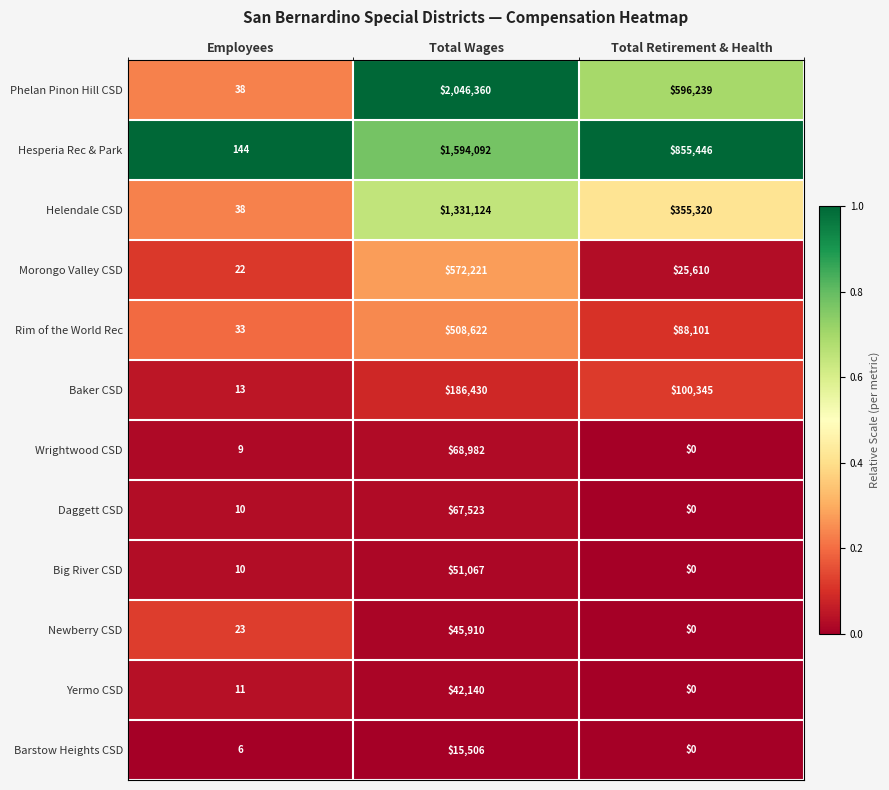

List the series in order of their peak value, lowest first.

Barstow Heights CSD, Yermo CSD, Newberry CSD, Big River CSD, Daggett CSD, Wrightwood CSD, Baker CSD, Rim of the World Rec, Morongo Valley CSD, Helendale CSD, Hesperia Rec & Park, Phelan Pinon Hill CSD